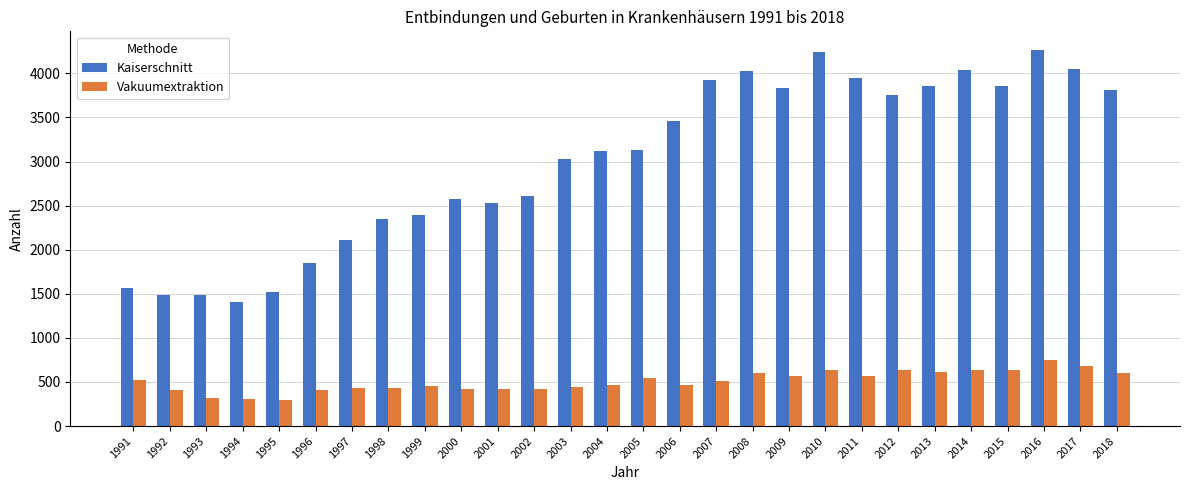

What are all the series names shown in the legend?

Kaiserschnitt, Vakuumextraktion